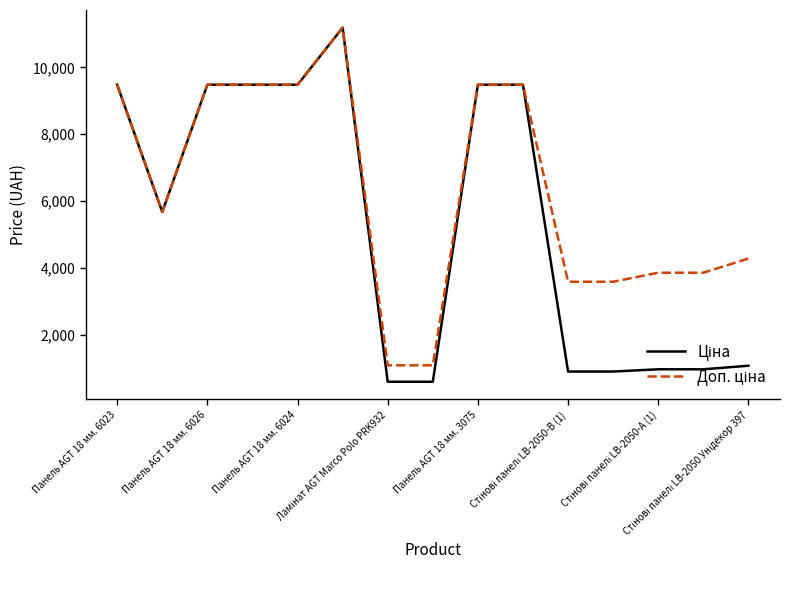

What is the minimum value shown in the chart?

589.9